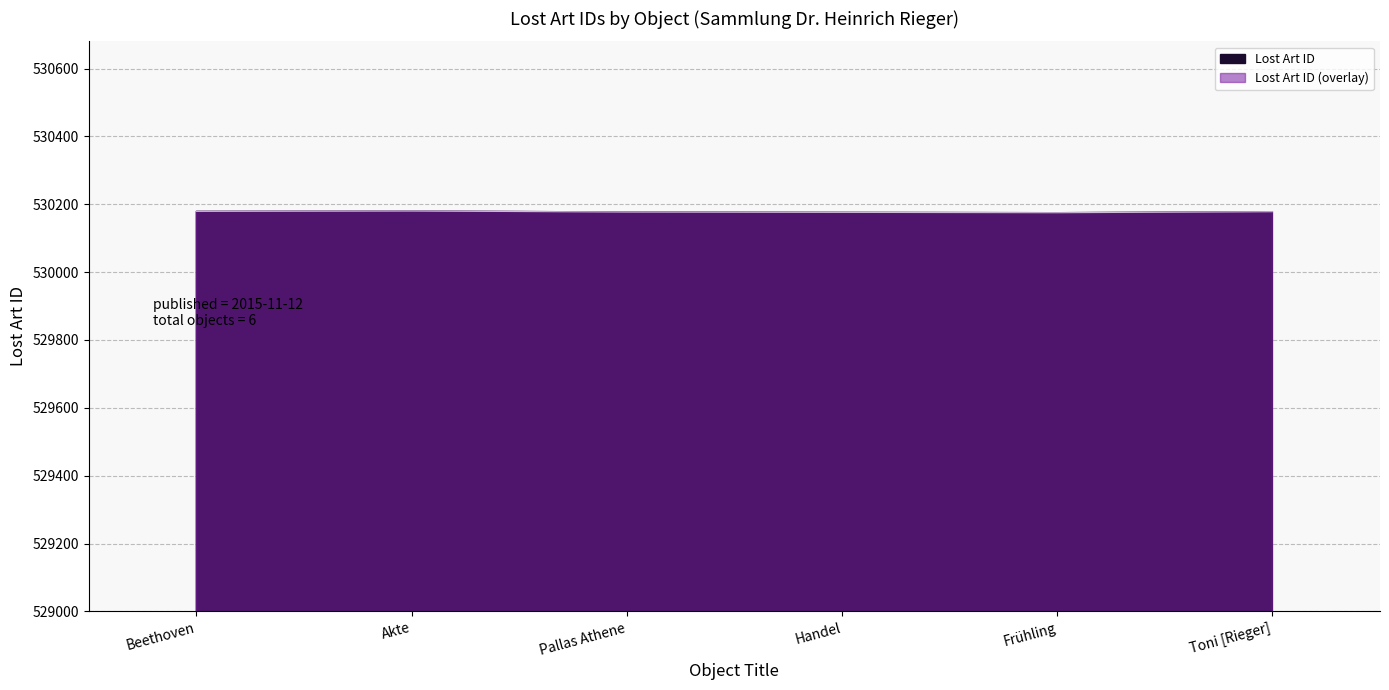

How many data points are above 530178?

2